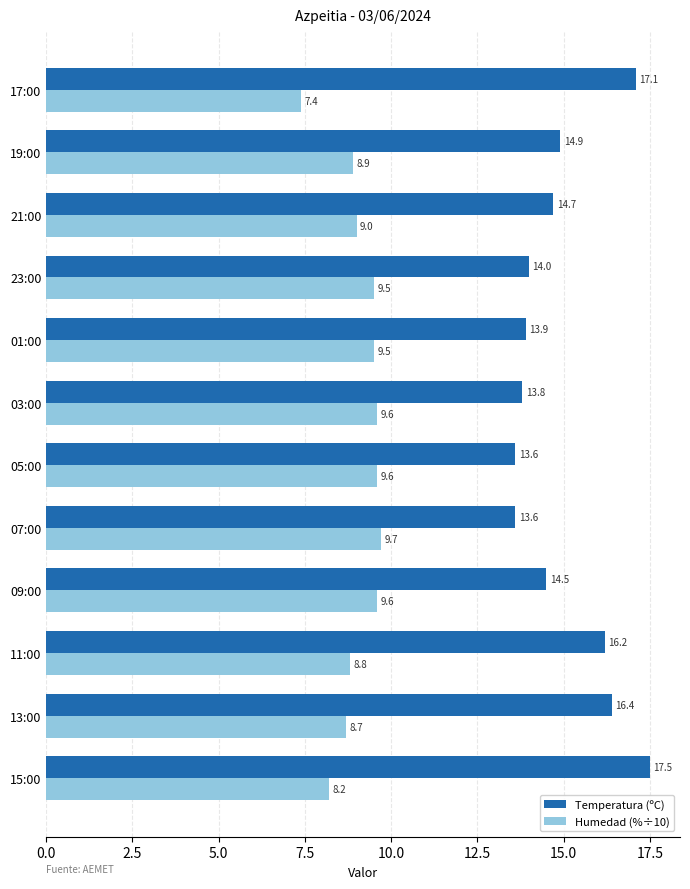

What is the lowest value of the Temperatura (ºC) series?

13.6